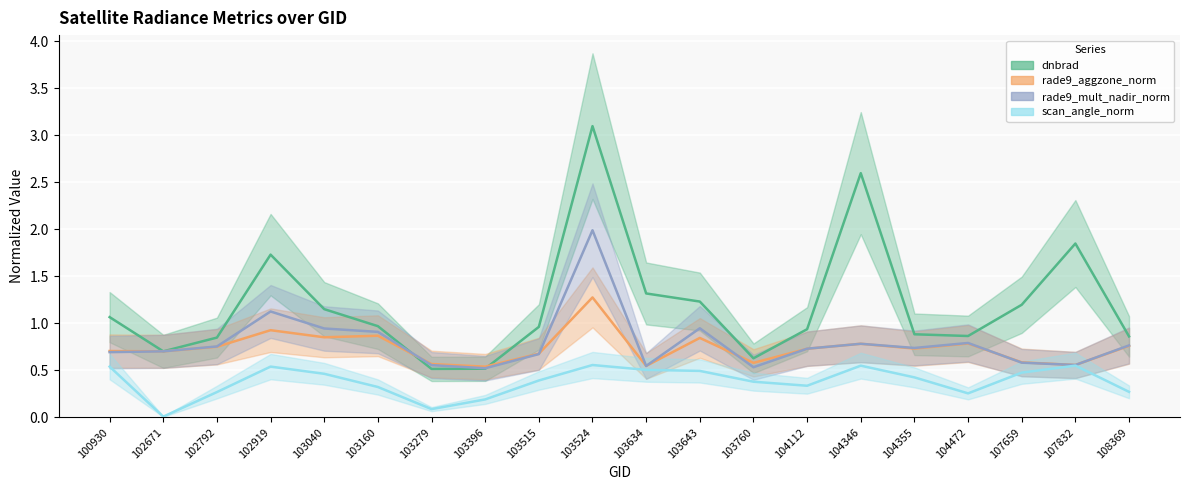

What is the value of the dnbrad point at the 2nd from the left?

0.7